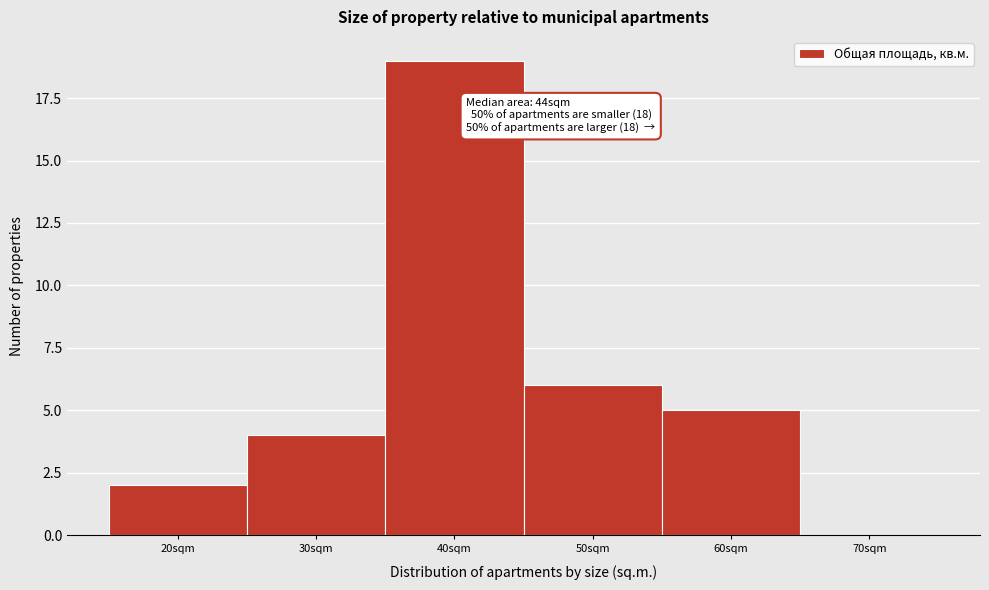

Reading right to left, what are all the values shown in this chart?

70sqm=0	60sqm=5	50sqm=6	40sqm=19	30sqm=4	20sqm=2